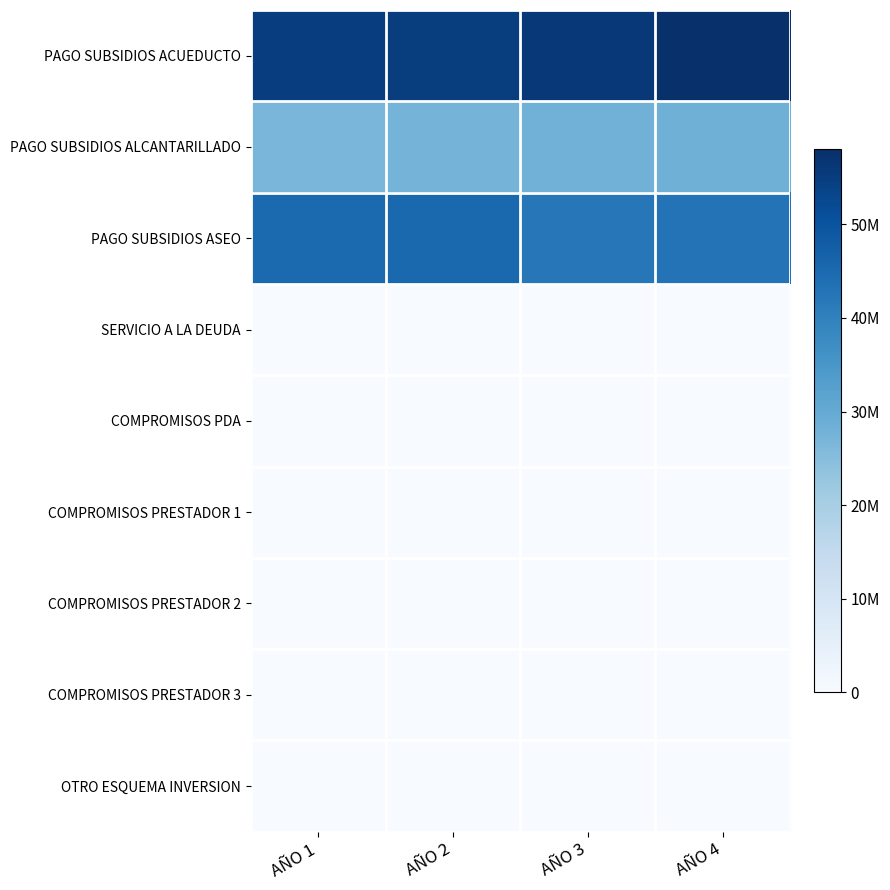

What is the spread (max minus min) of values at AÑO 2?

55000000